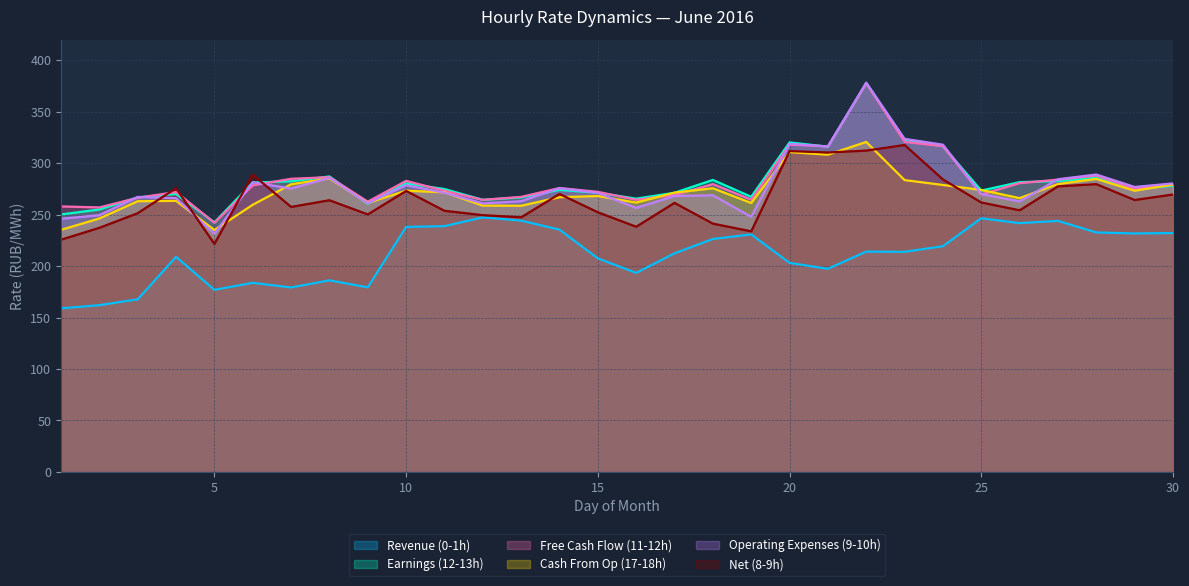

Which series has the largest total across all categories?

Free Cash Flow (11-12h)